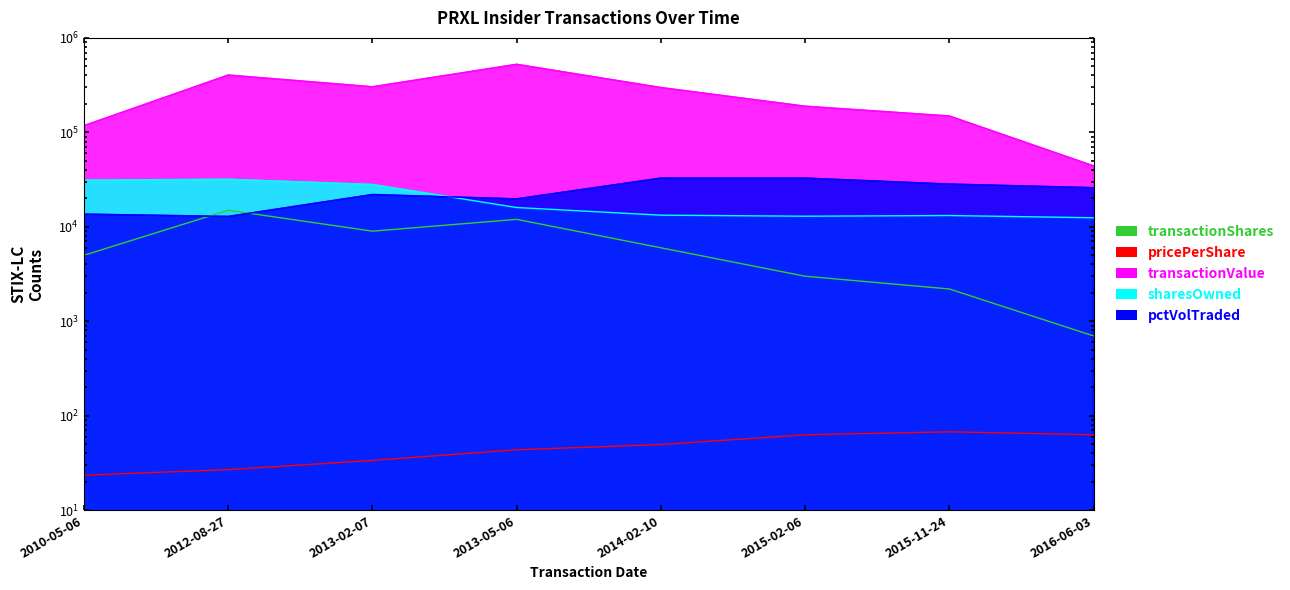

True or false: sharesOwnedFollowingTransaction has a value of 12471.0 at 2016-06-03.

True